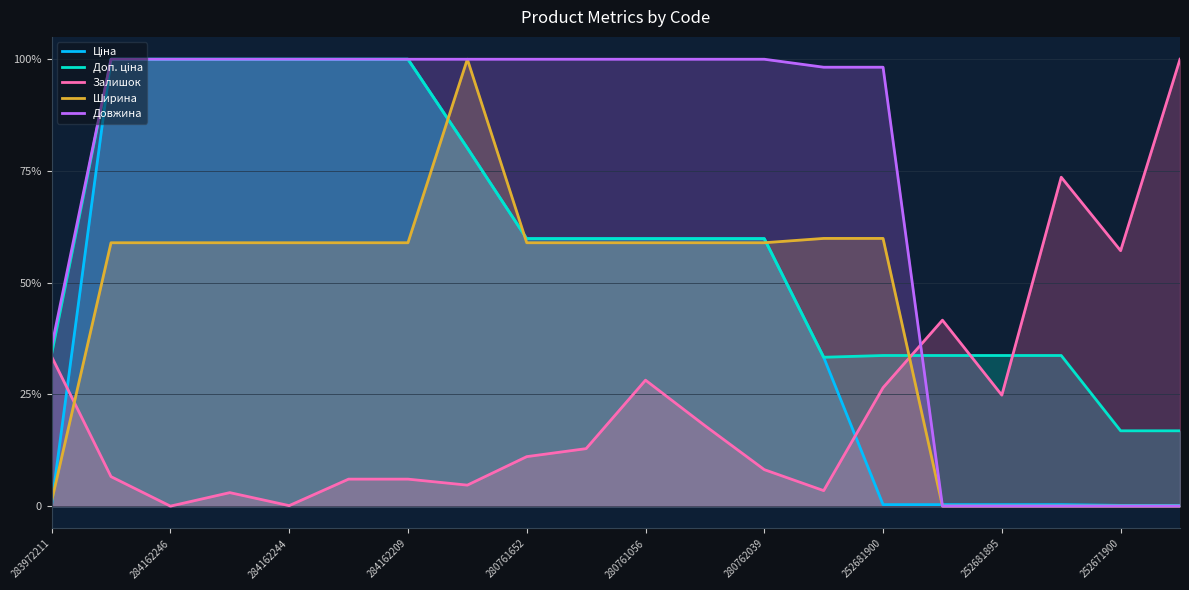

At how many categories does at least one series exceed 196?

17